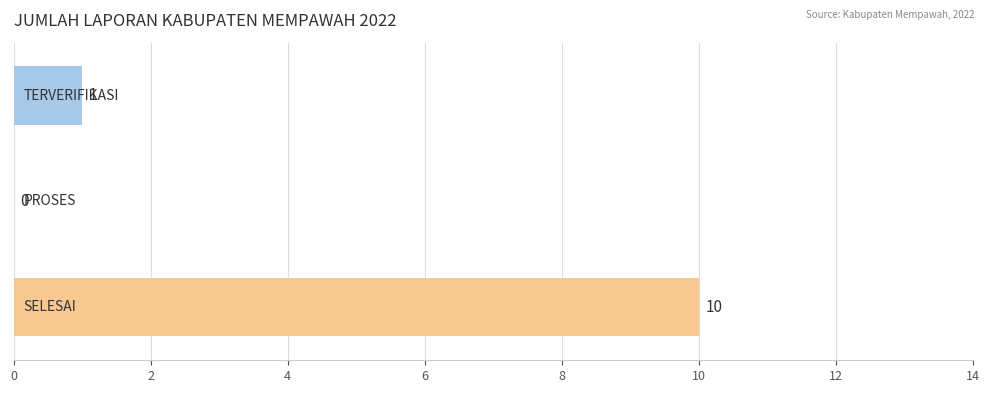

What is the greatest value displayed?

10